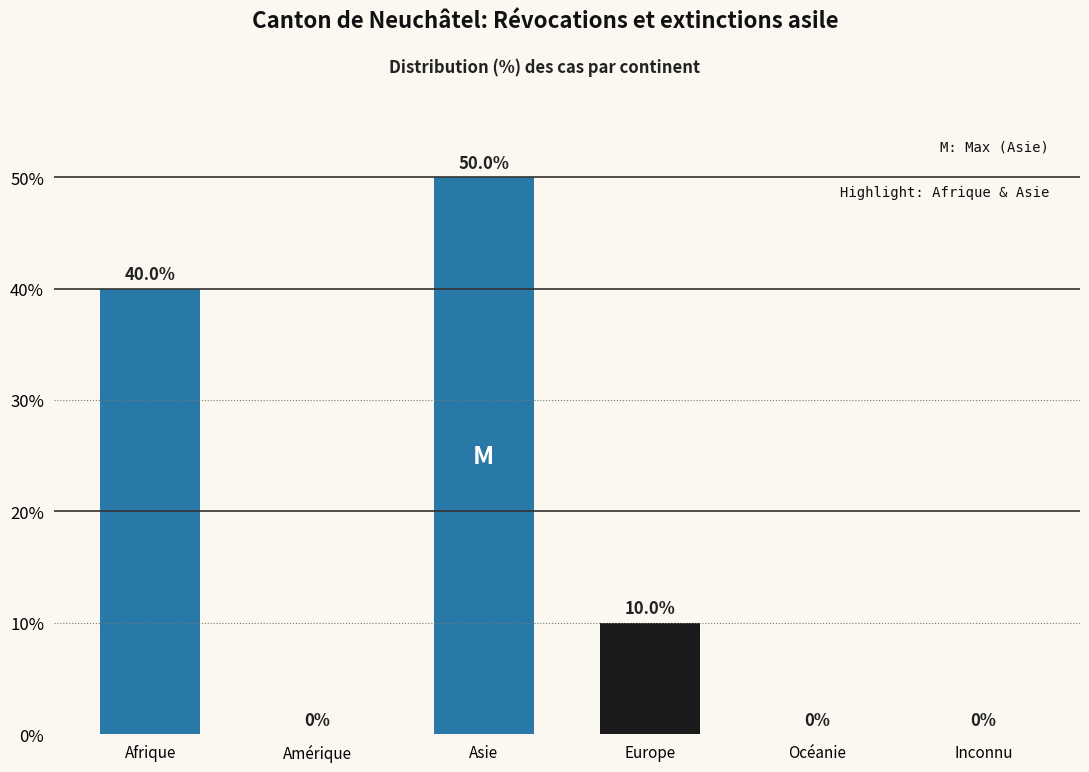

Reading left to right, what are all the values shown in this chart?

Afrique=40	Amérique=0	Asie=50	Europe=10	Océanie=0	Inconnu=0